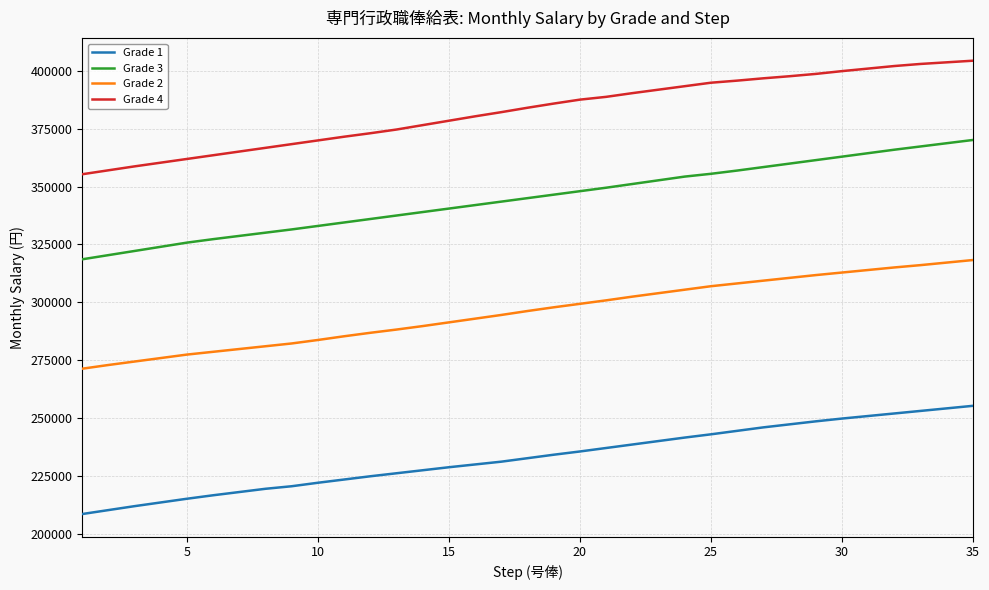

How many series are shown in this chart?

4